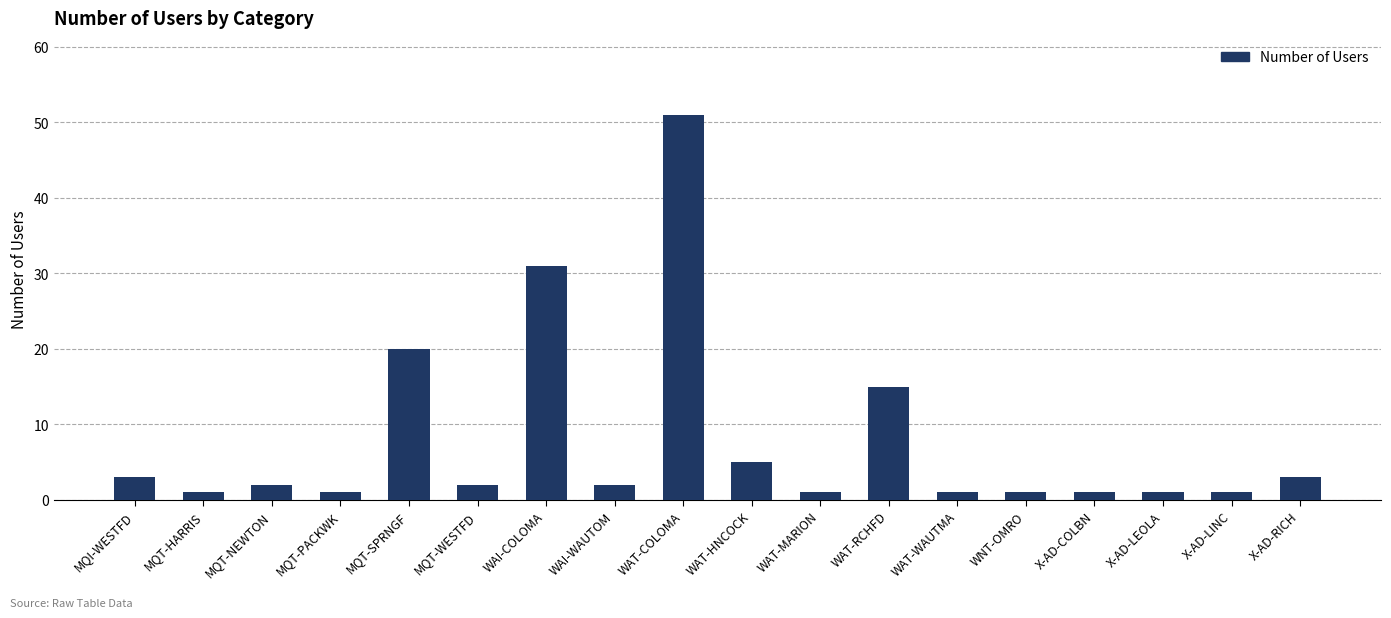

True or false: the data shows 1 at WAT-WAUTMA.

True